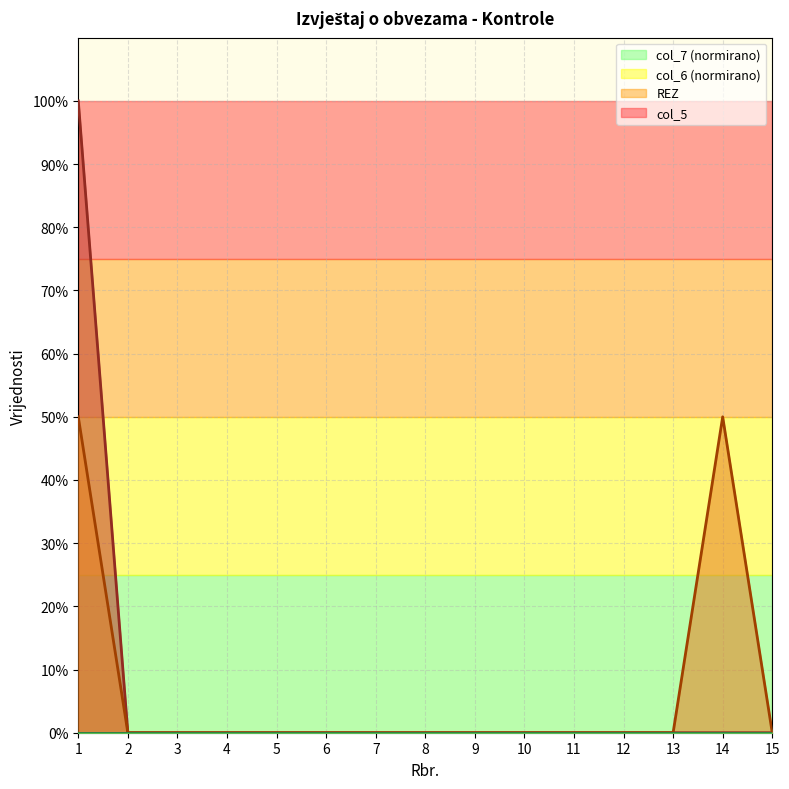

Does the chart have visible grid lines?

Yes